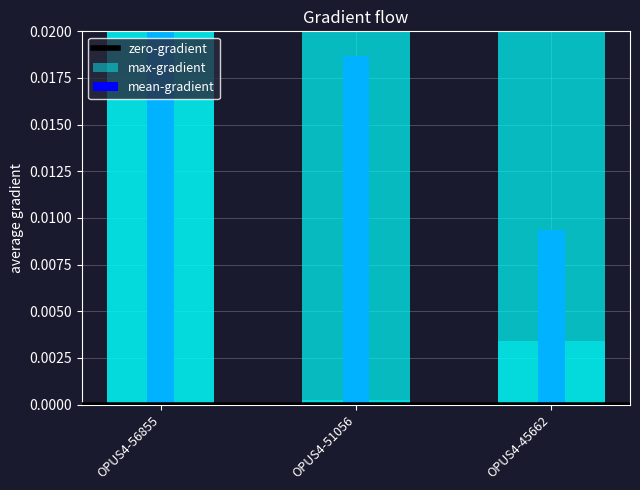

How many bars are there in each group?

3